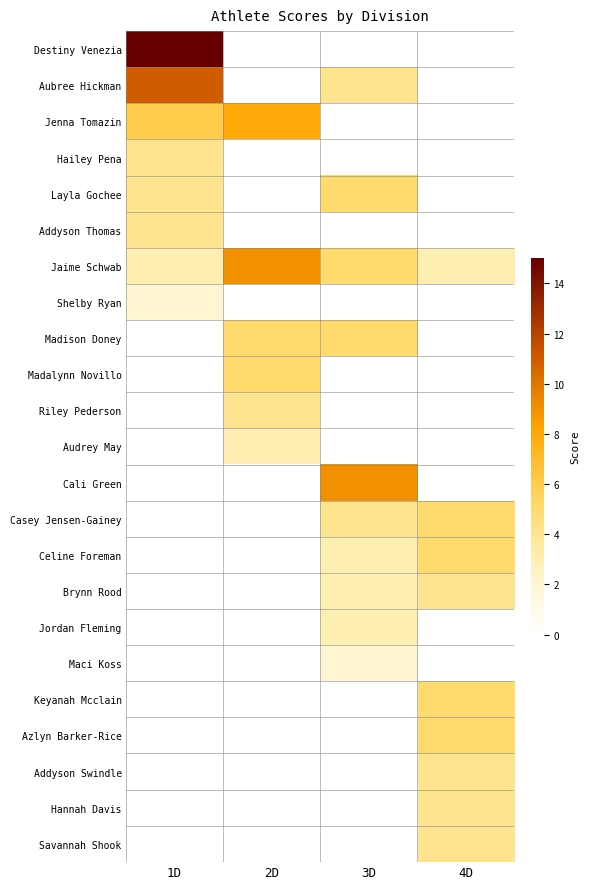

How many distinct data groups are displayed?

23